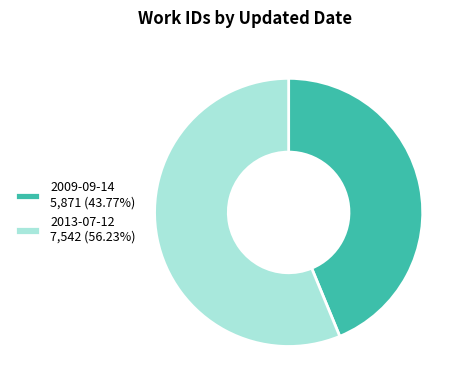

Does 2013-07-12 7,542 (56.23%) account for over 50% of the chart?

Yes